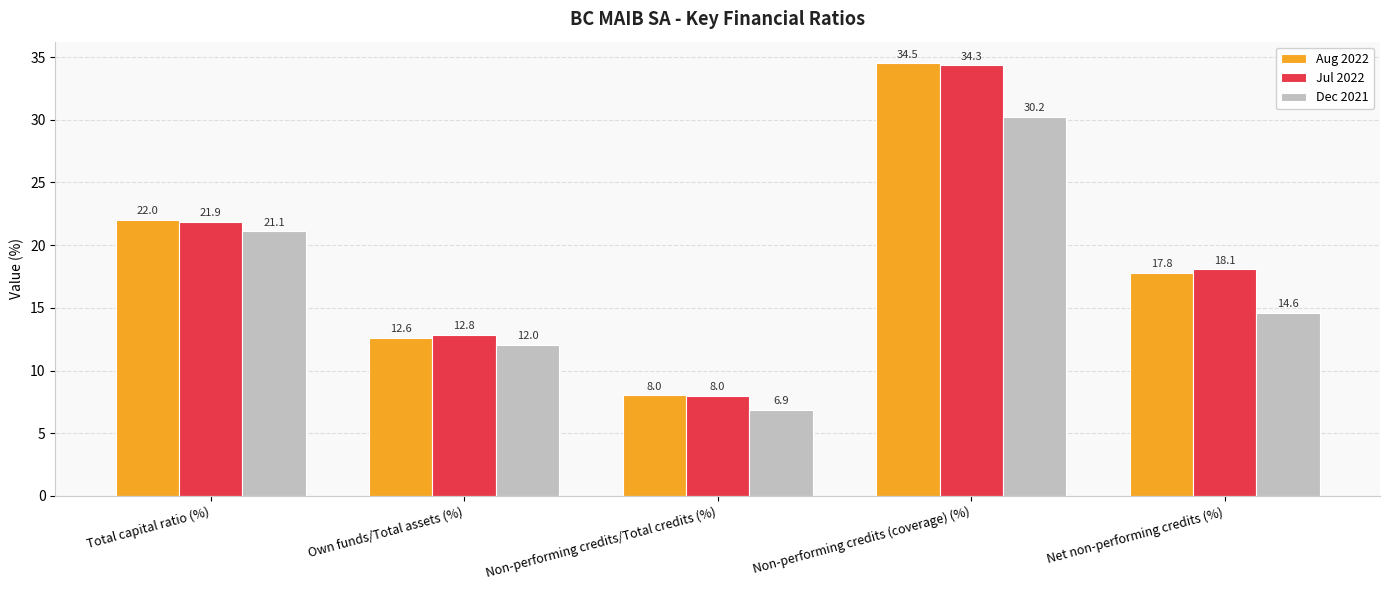

Rank the series by their maximum value, from lowest to highest.

Dec 2021, Jul 2022, Aug 2022